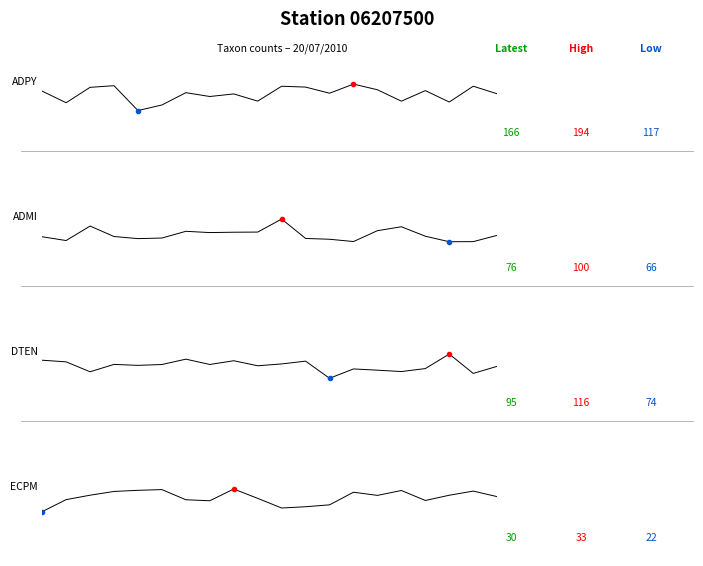

What is the spread (max minus min) of values at 5.0?

100.0